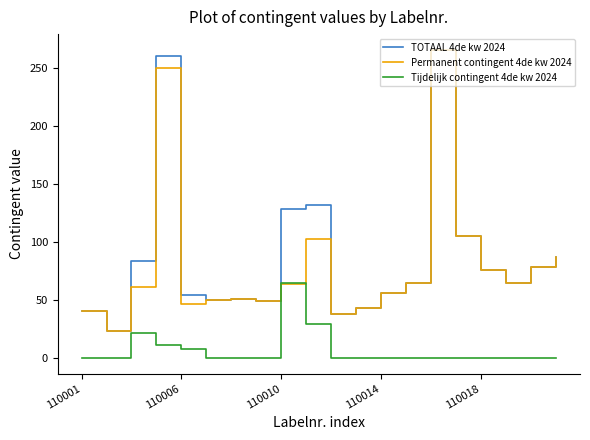

What is the maximum value shown in the chart?

265.5